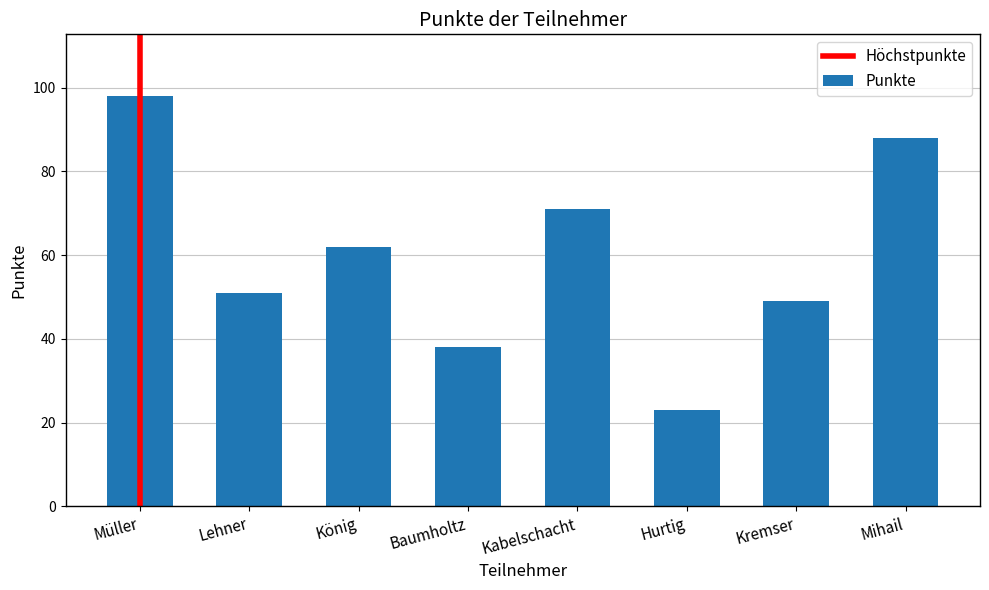

What is the difference between the values at Hurtig and Lehner?

28